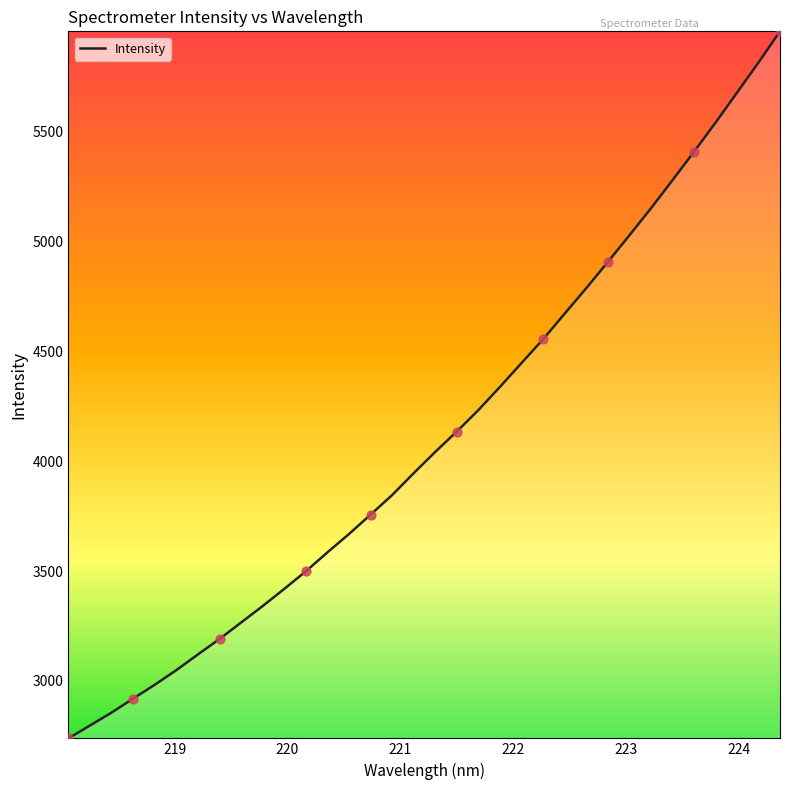

What is the minimum value shown in the chart?

2738.4